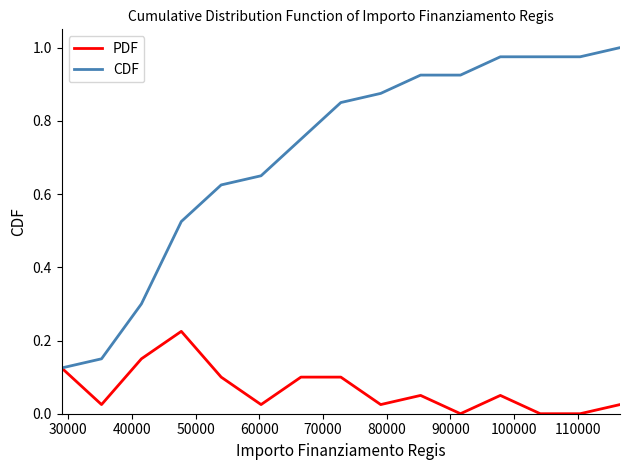

Which series has the largest total across all categories?

CDF